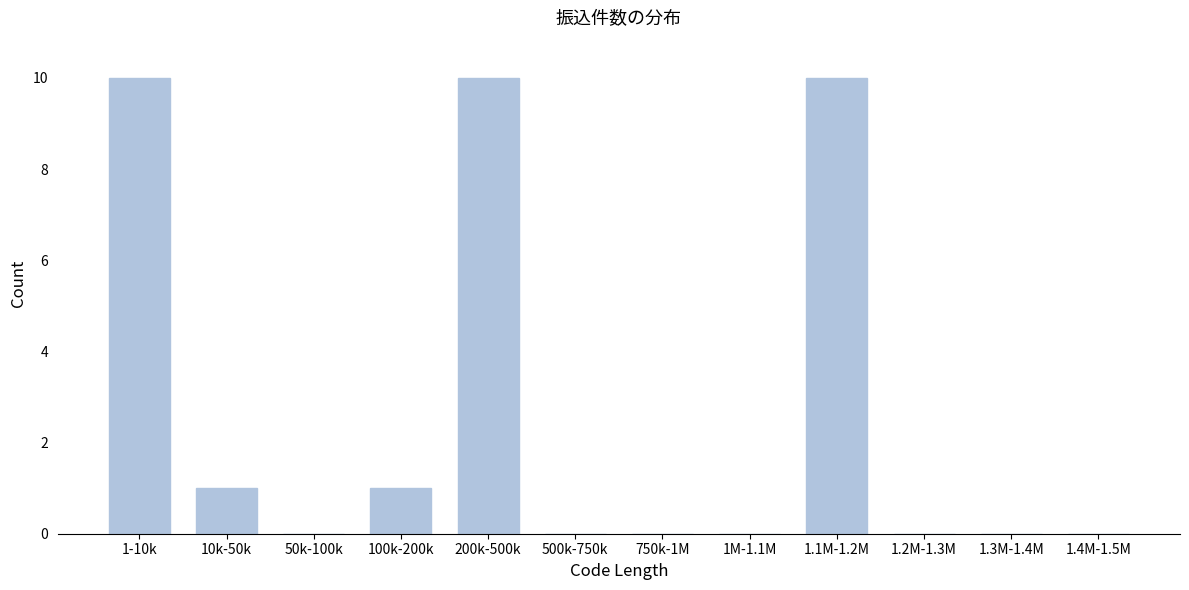

Reading right to left, extract all data points from this chart.

1.4M-1.5M=0	1.3M-1.4M=0	1.2M-1.3M=0	1.1M-1.2M=10	1M-1.1M=0	750k-1M=0	500k-750k=0	200k-500k=10	100k-200k=1	50k-100k=0	10k-50k=1	1-10k=10